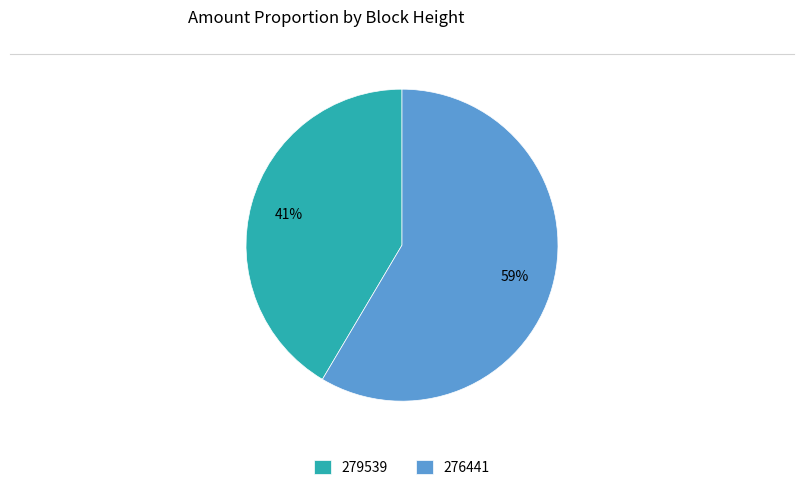

Is the sum of 276441 and 279539 greater than half?

Yes